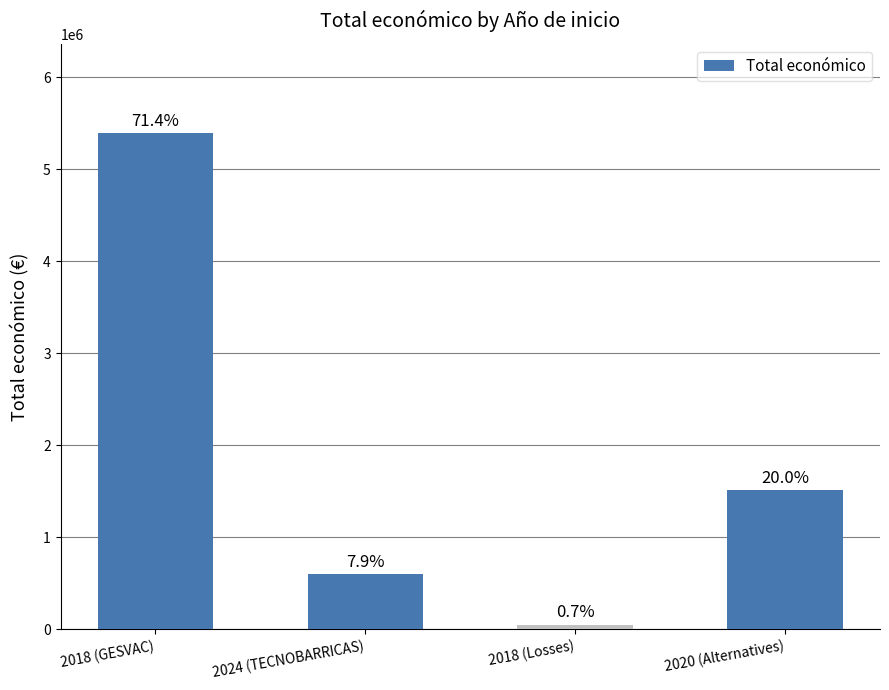

What is the sum of all values?

7552763